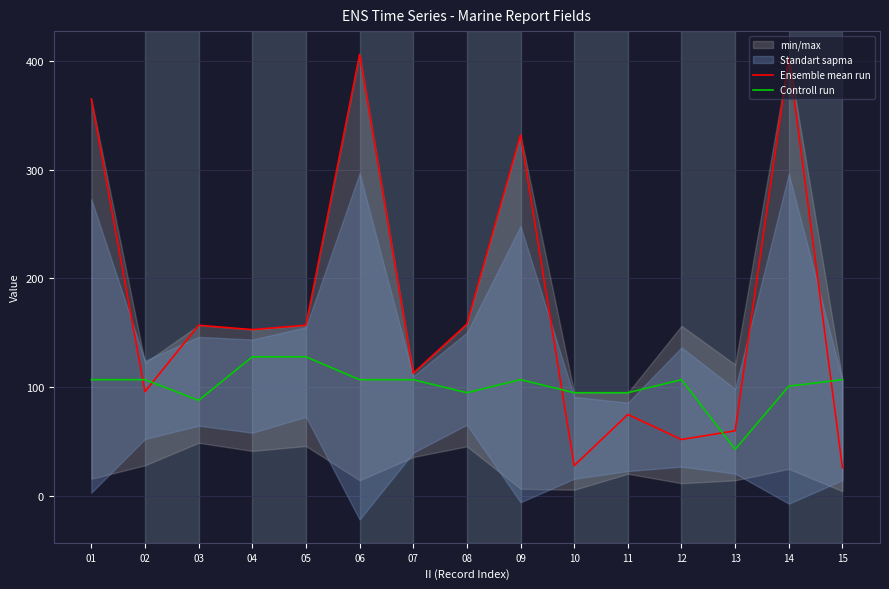

True or false: Controll run and Ensemble mean run intersect in this chart.

True